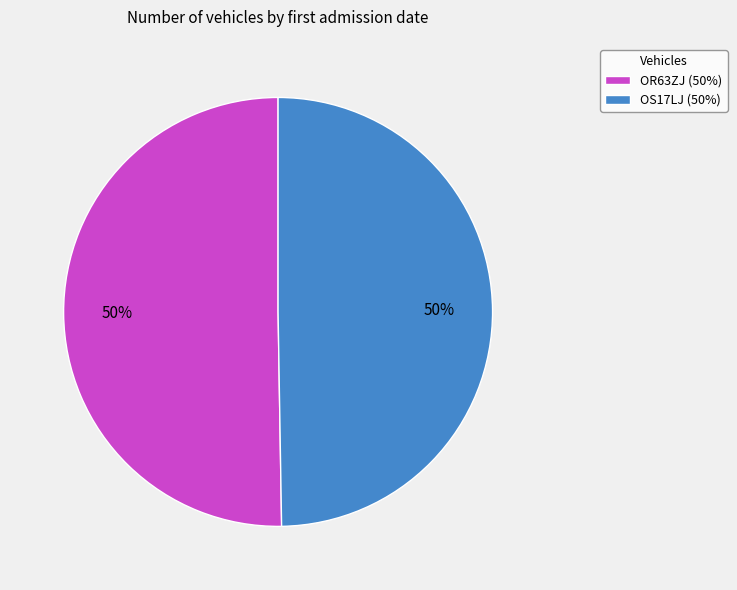

Approximately how many times larger is the value at OR63ZJ (50%) compared to OS17LJ (50%)?

1.0